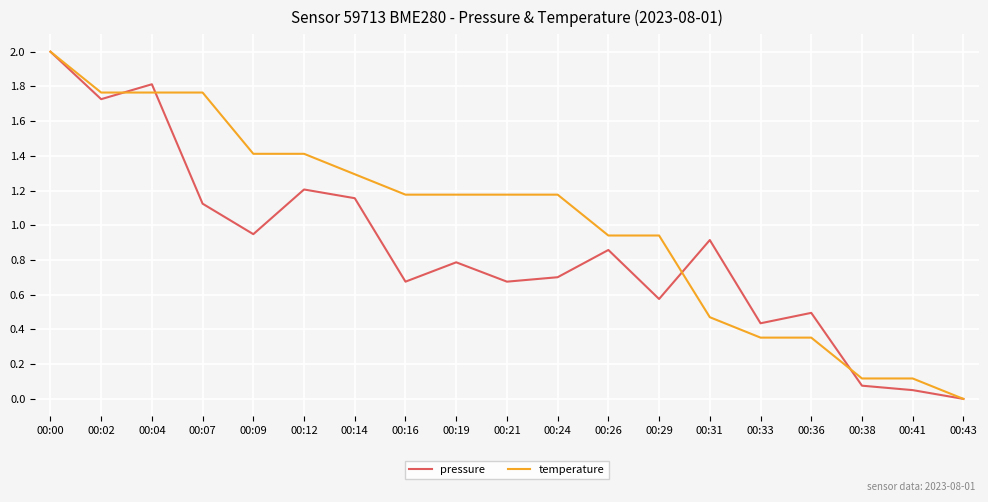

At how many categories does at least one series exceed 1?

11